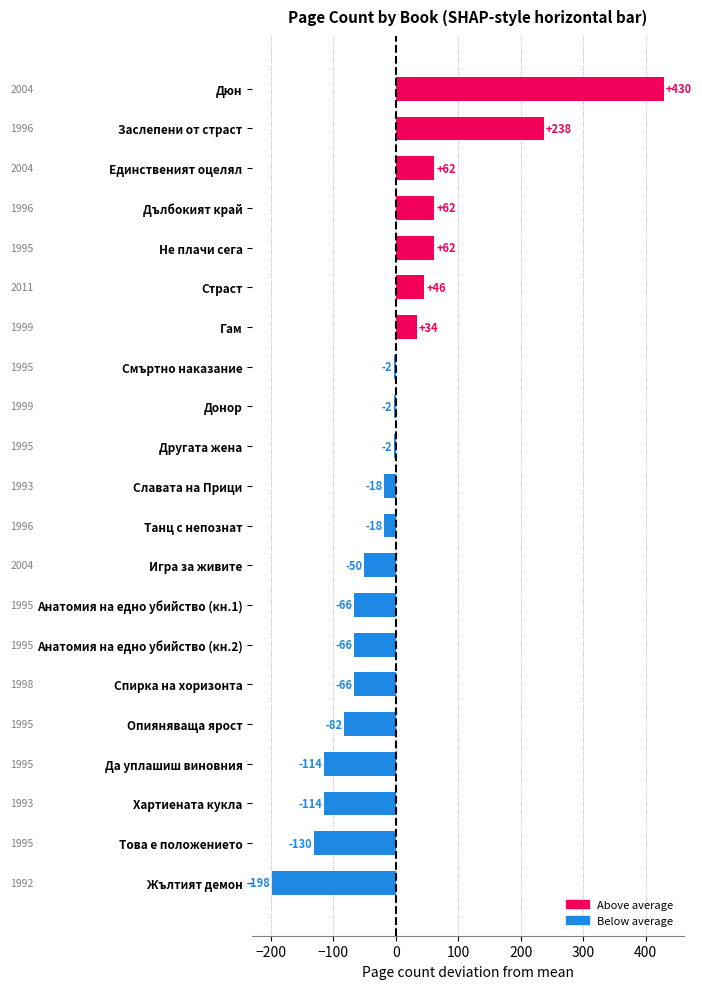

What is the difference between the maximum and minimum values?

628.0